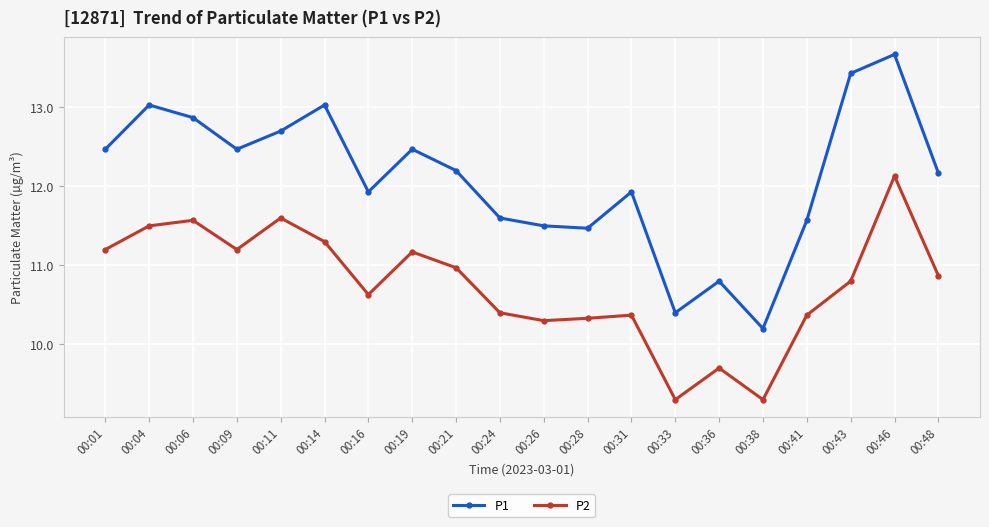

What is the total value across all series at 00:16?

22.6